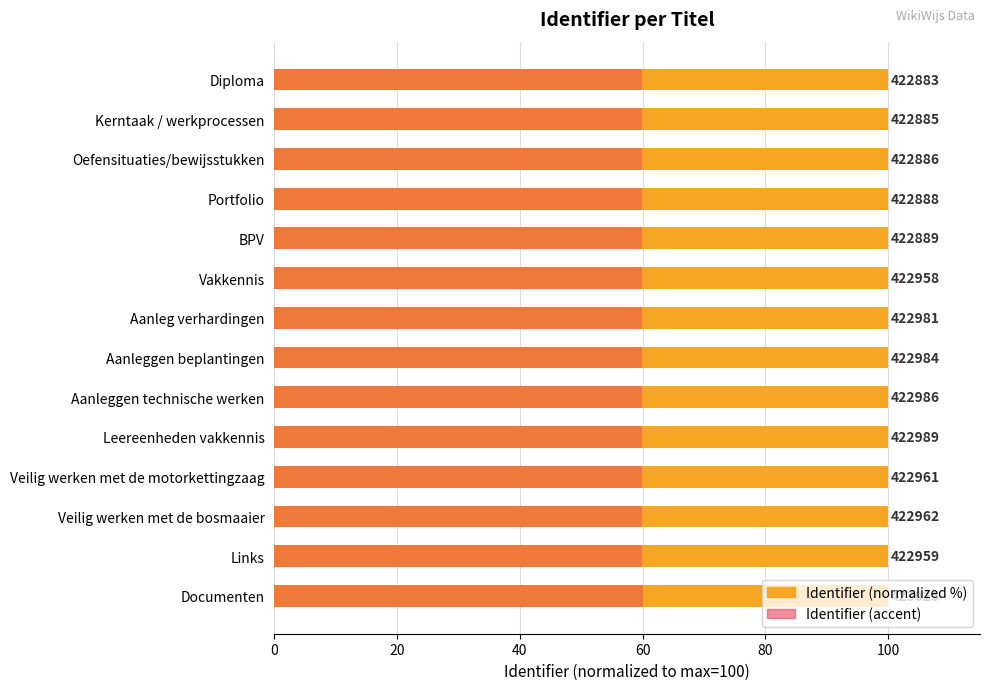

Is the value of Identifier (accent) at Veilig werken met de motorkettingzaag greater than the value of Identifier (normalized %) at Leereenheden vakkennis?

No